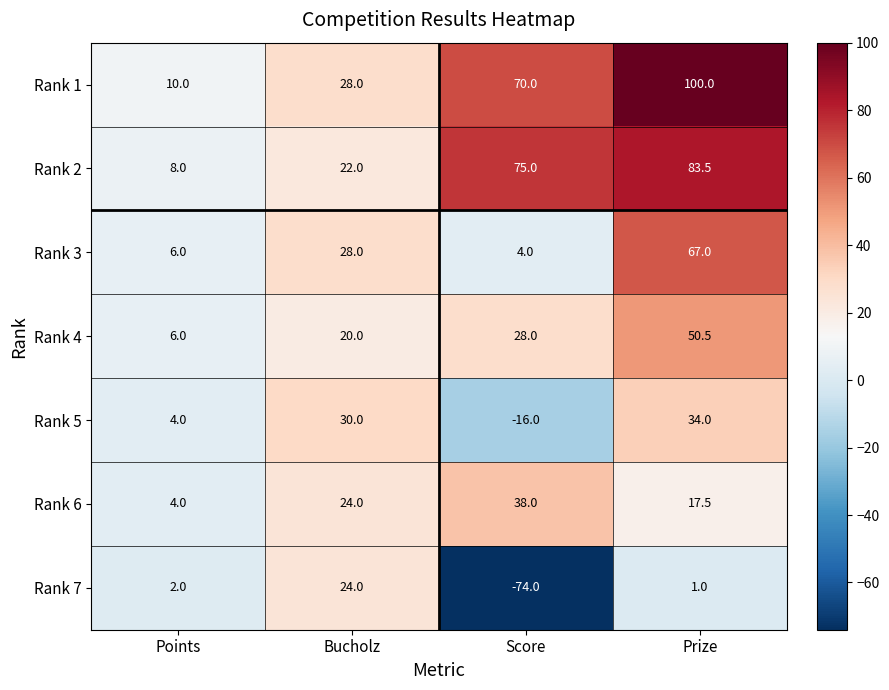

How many data points does each series have?

4